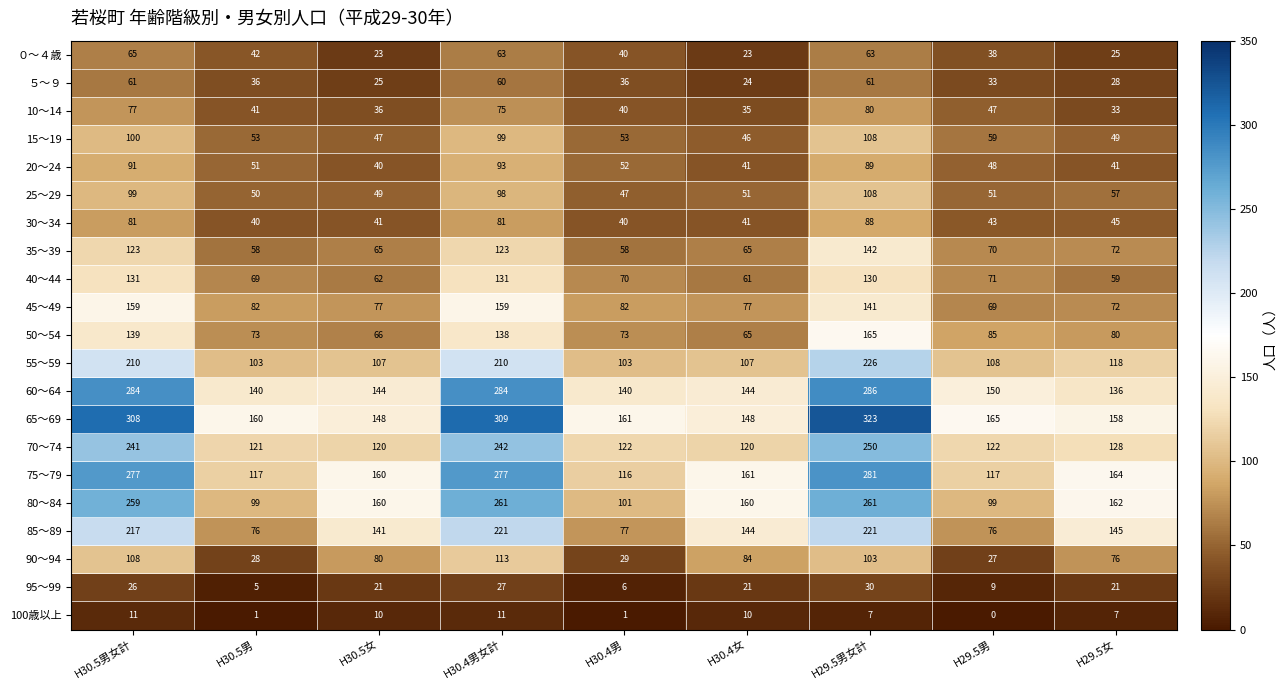

Which series has the widest spread of values?

65～69